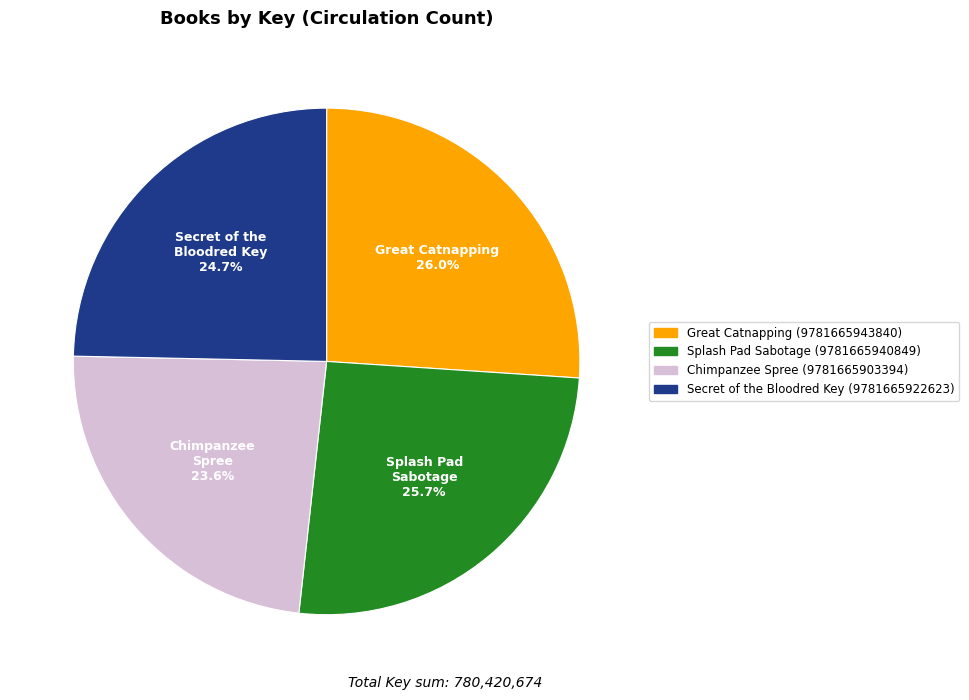

How many slices are in this pie chart?

4